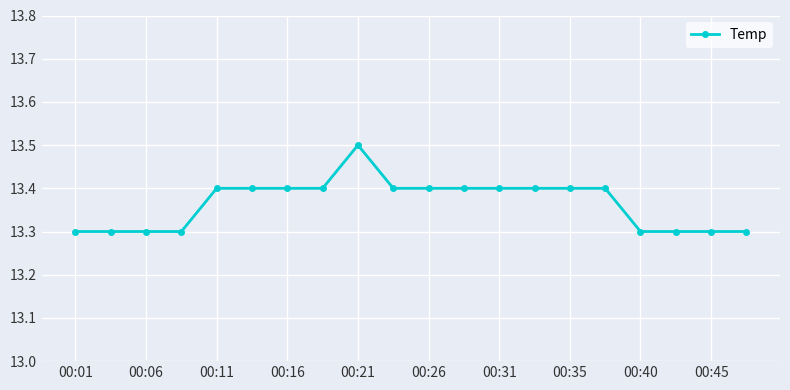

How many categories are shown in the chart?

20